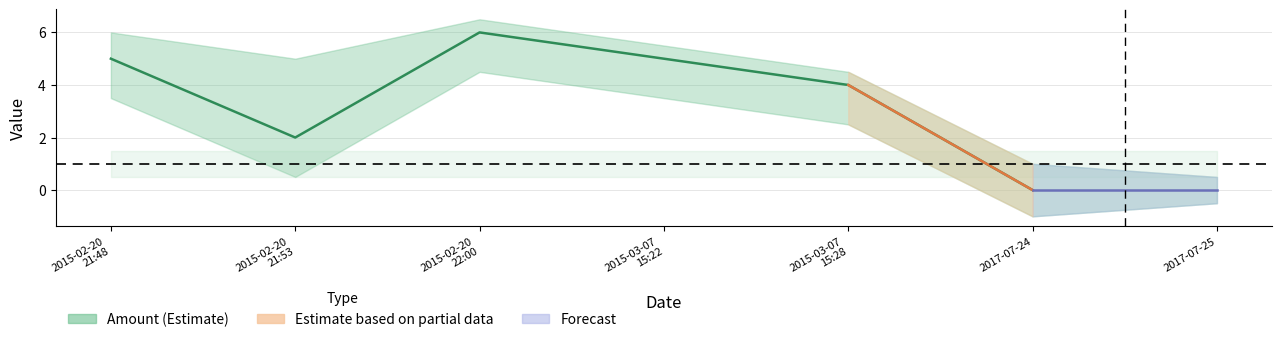

Reading left to right, list all the values displayed in this chart.

Amount: 5	2	6	5	4	0	0
Fee: 1	1	1	1	1	1	1